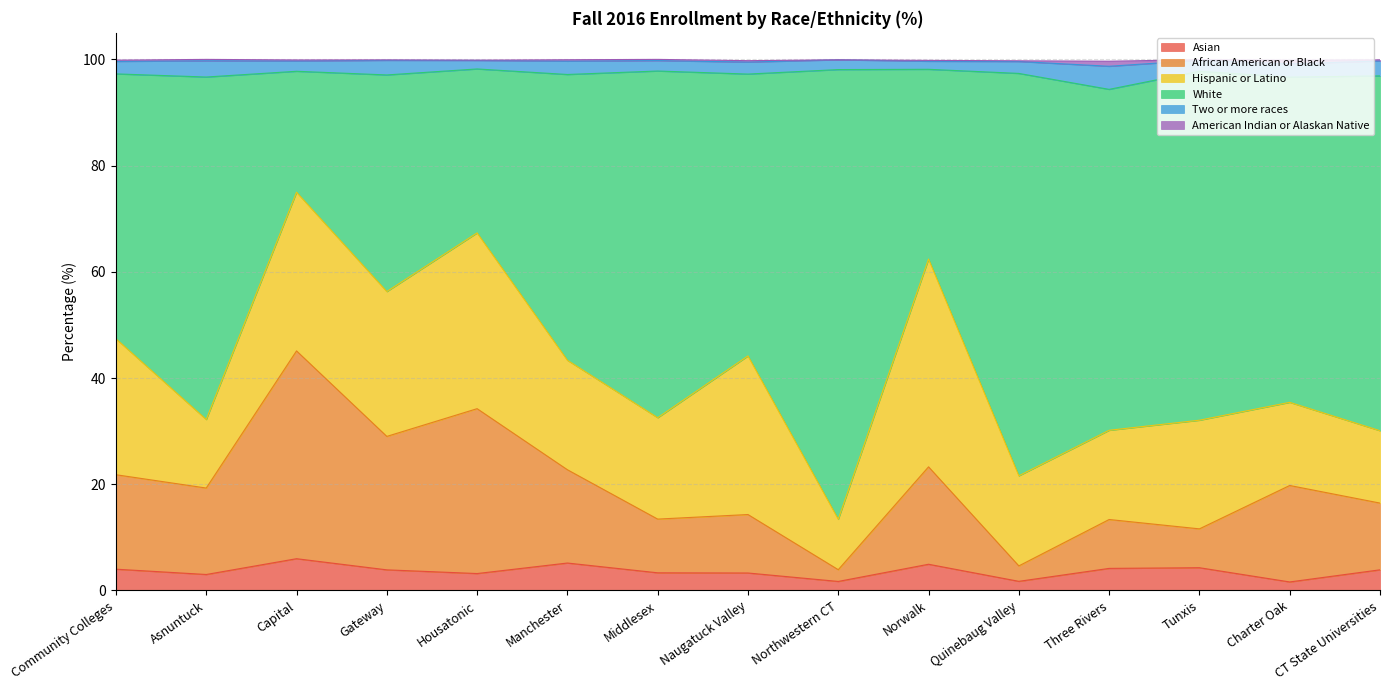

True or false: African American or Black has a value of 24.0 at Middlesex.

False